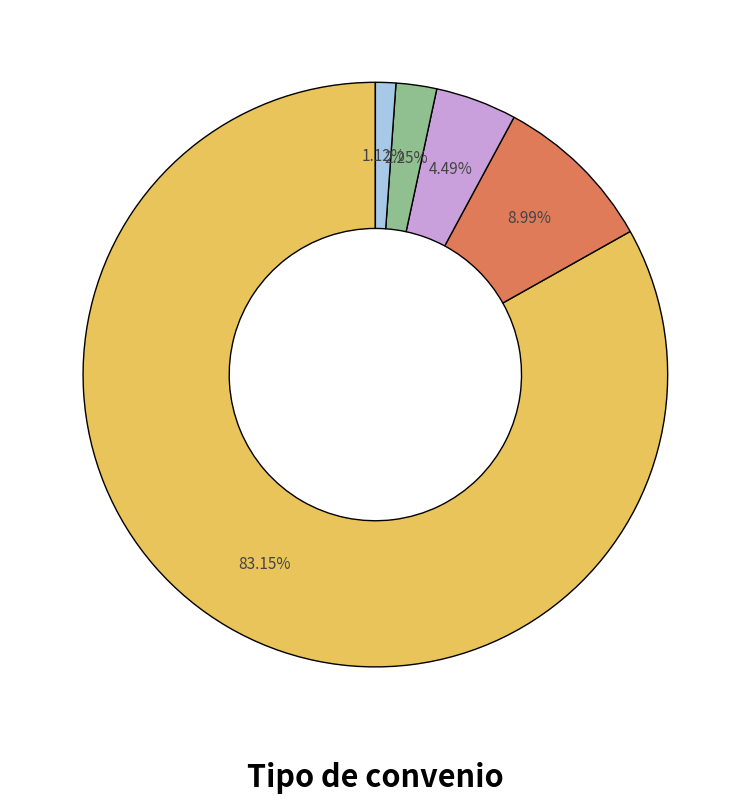

Does any single category account for the majority?

Yes